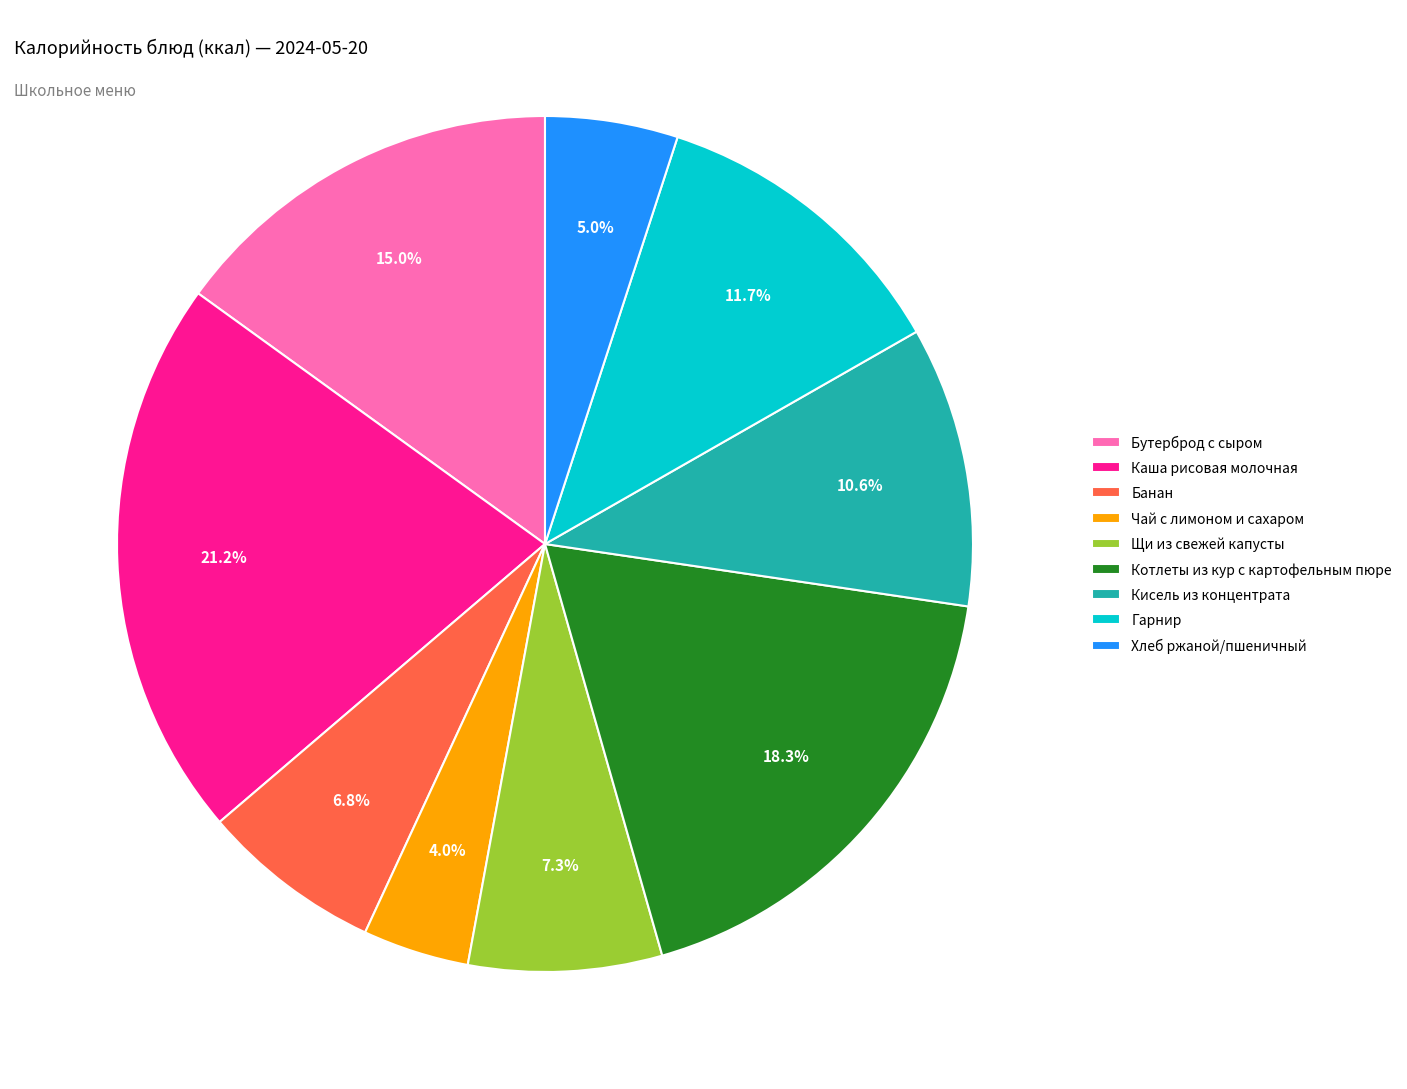

Is there a majority slice in this chart?

No